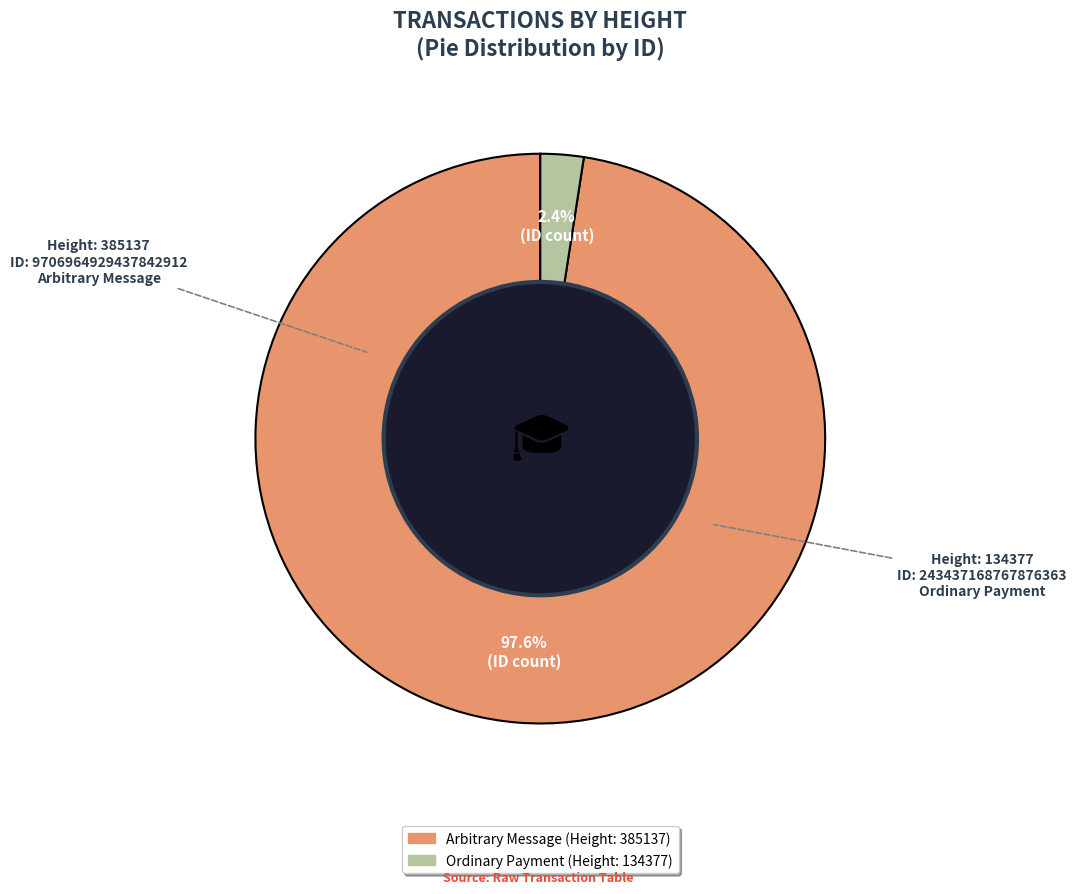

To the nearest percent, what is the difference between the largest and smallest slice percentages?

95%